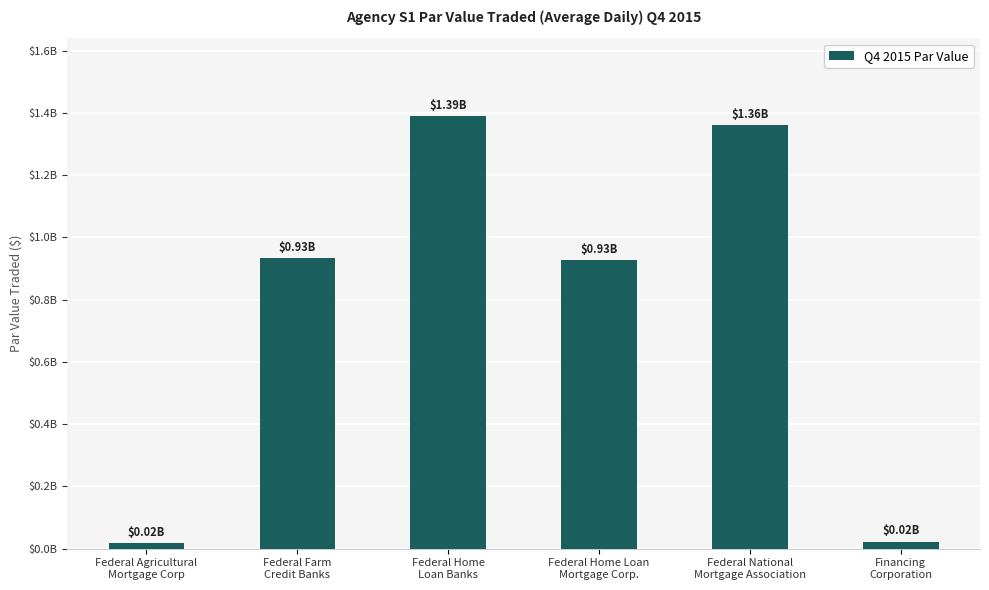

True or false: the data shows 926321758.8 at Federal Home Loan
Mortgage Corp..

True